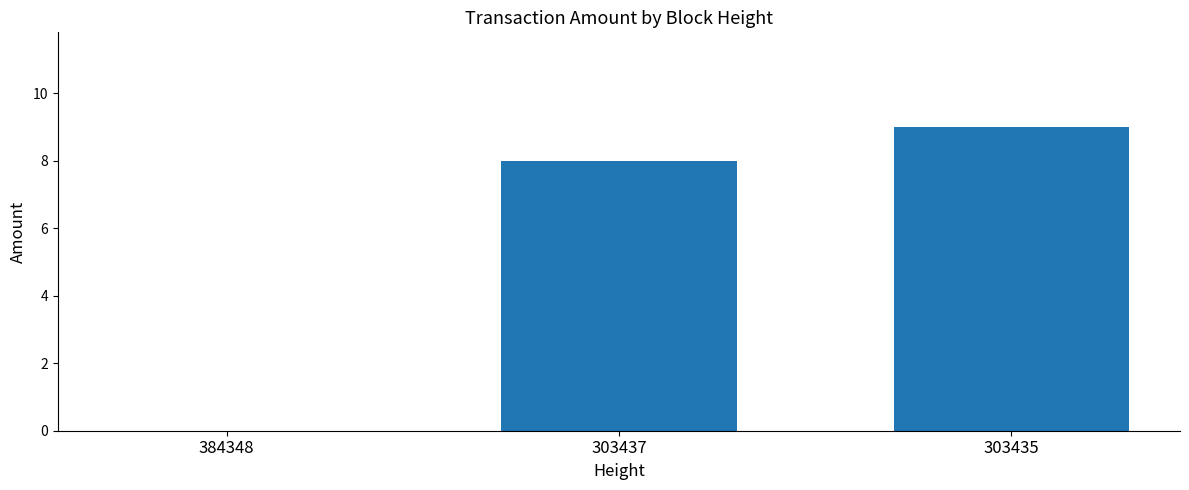

At which category does the chart reach its peak across all series?

303435